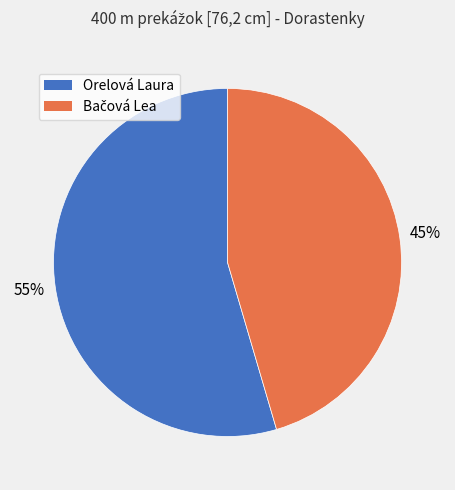

What is the majority slice?

Orelová Laura